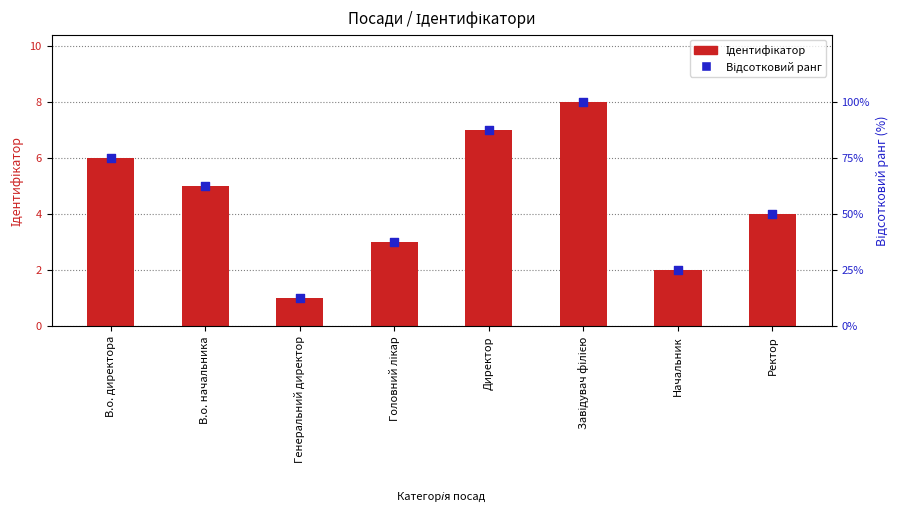

What is the total value across all series at В.о. директора?

81.0